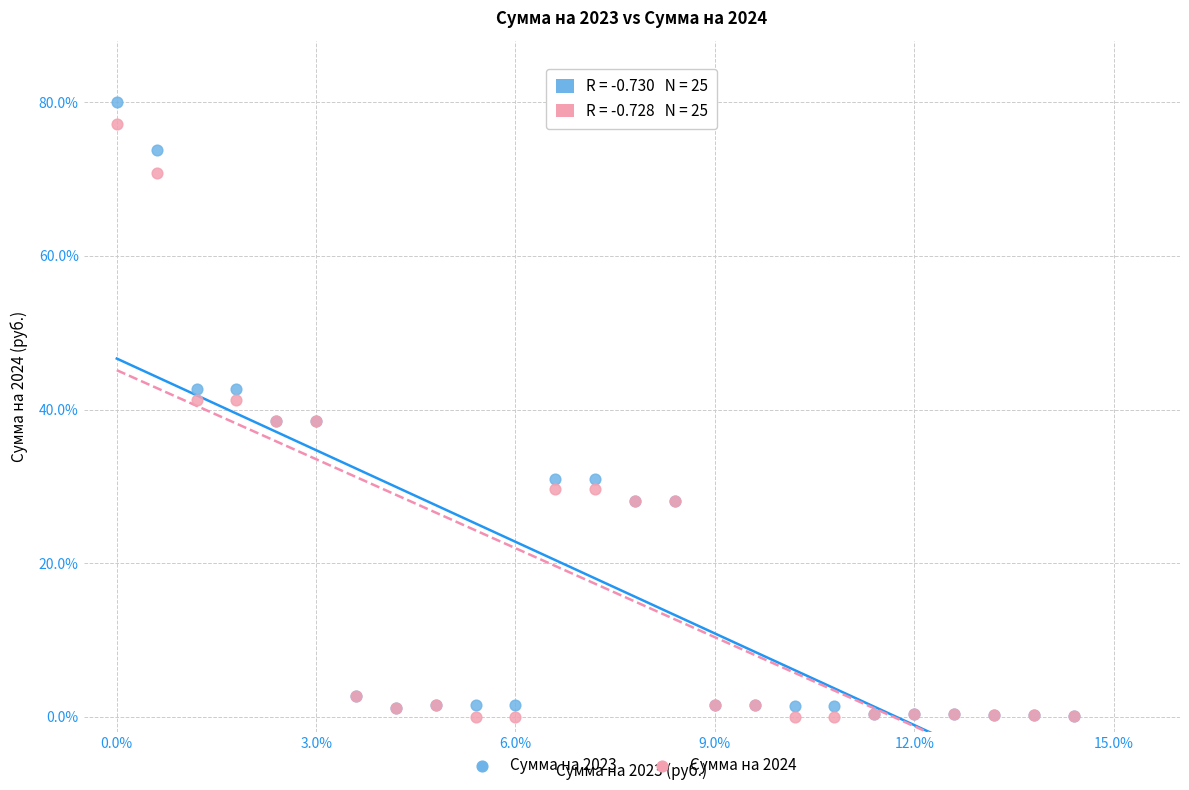

Which series has the largest Y range (max minus min)?

Сумма на 2023